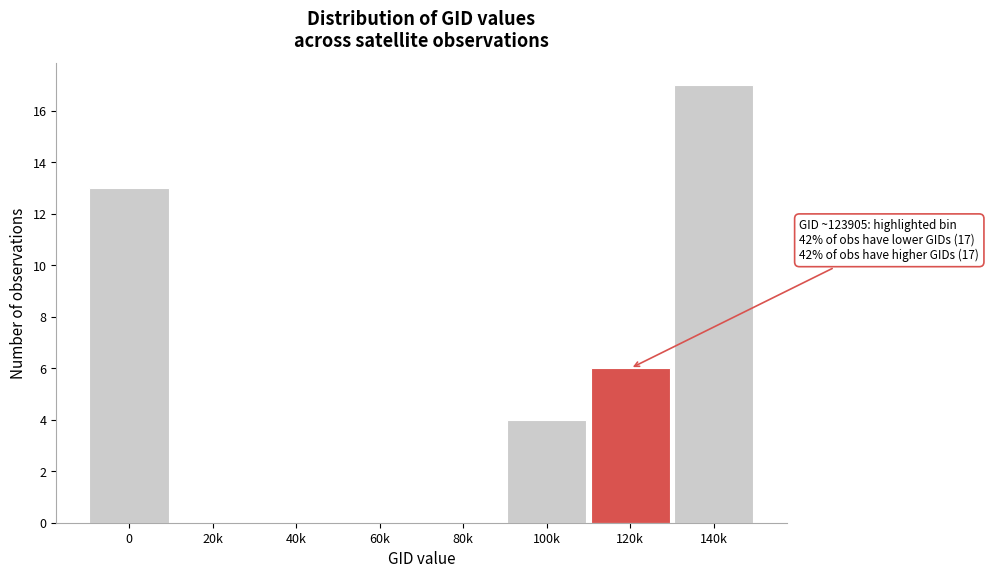

Reading left to right, what are all the values shown in this chart?

0=13	20k=0	40k=0	60k=0	80k=0	100k=4	120k=6	140k=17